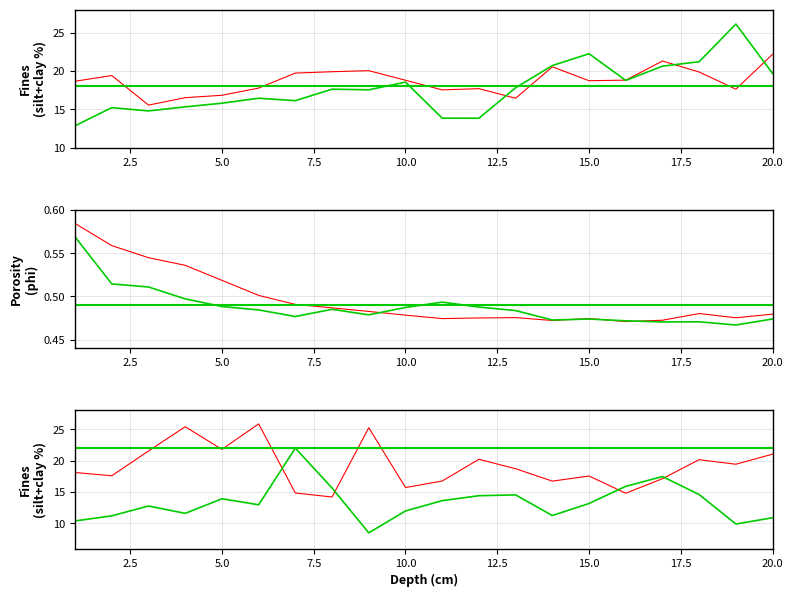

Reading left to right, list all the values displayed in this chart.

1600W Fines (silt+clay %): 1=18.7	2=19.4	3=15.6	4=16.5	5=16.8	6=17.8	7=19.7	8=19.9	9=20.0	10=18.8	11=17.5	12=17.7	13=16.5	14=20.5	15=18.7	16=18.8	17=21.3	18=19.9	19=17.6	20=22.2
1600W Porosity (phi): 1=0.6	2=0.6	3=0.5	4=0.5	5=0.5	6=0.5	7=0.5	8=0.5	9=0.5	10=0.5	11=0.5	12=0.5	13=0.5	14=0.5	15=0.5	16=0.5	17=0.5	18=0.5	19=0.5	20=0.5
1000W Fines (silt+clay %): 1=12.9	2=15.2	3=14.8	4=15.3	5=15.8	6=16.5	7=16.1	8=17.6	9=17.5	10=18.6	11=13.9	12=13.8	13=17.8	14=20.7	15=22.2	16=18.8	17=20.6	18=21.2	19=26.1	20=19.7
1000W Porosity (phi): 1=0.6	2=0.5	3=0.5	4=0.5	5=0.5	6=0.5	7=0.5	8=0.5	9=0.5	10=0.5	11=0.5	12=0.5	13=0.5	14=0.5	15=0.5	16=0.5	17=0.5	18=0.5	19=0.5	20=0.5
550W Fines (silt+clay %): 1=18.1	2=17.6	3=21.5	4=25.4	5=21.8	6=25.8	7=14.8	8=14.2	9=25.2	10=15.7	11=16.7	12=20.2	13=18.7	14=16.7	15=17.6	16=14.8	17=17.1	18=20.2	19=19.4	20=21.0
500E Fines (silt+clay %): 1=10.4	2=11.2	3=12.8	4=11.6	5=13.9	6=13.0	7=22.0	8=15.6	9=8.5	10=12.0	11=13.6	12=14.4	13=14.5	14=11.3	15=13.2	16=15.9	17=17.5	18=14.6	19=9.9	20=10.9